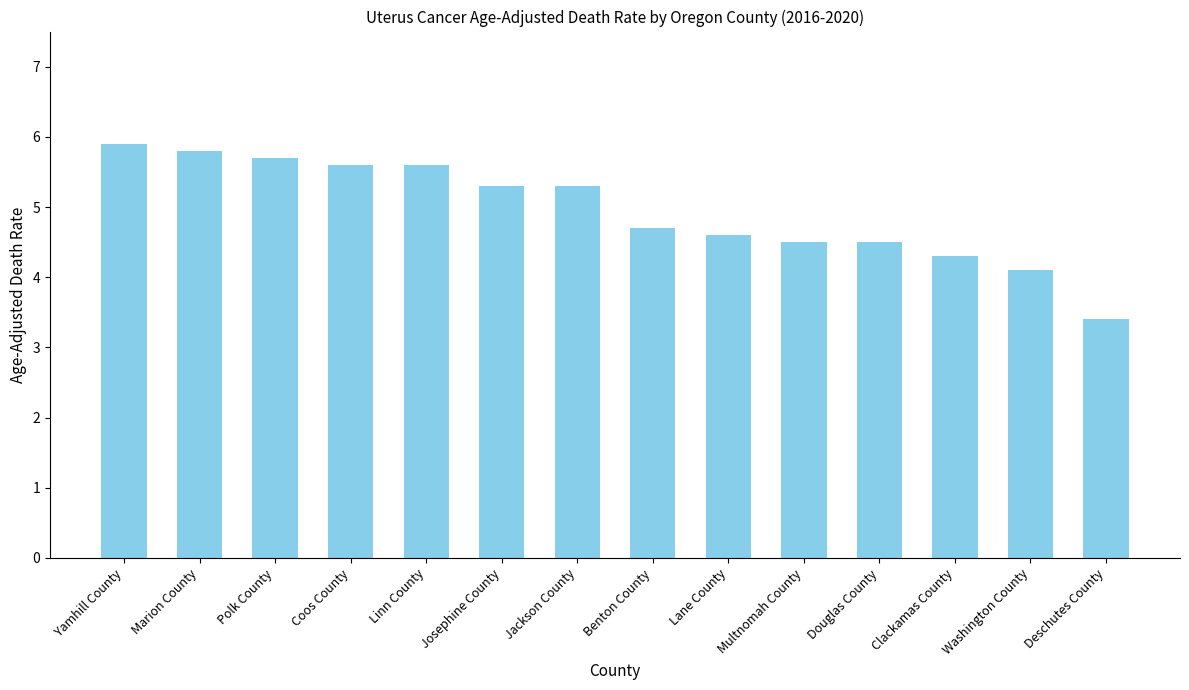

What is the label of the 2nd bar from the right?

Washington County